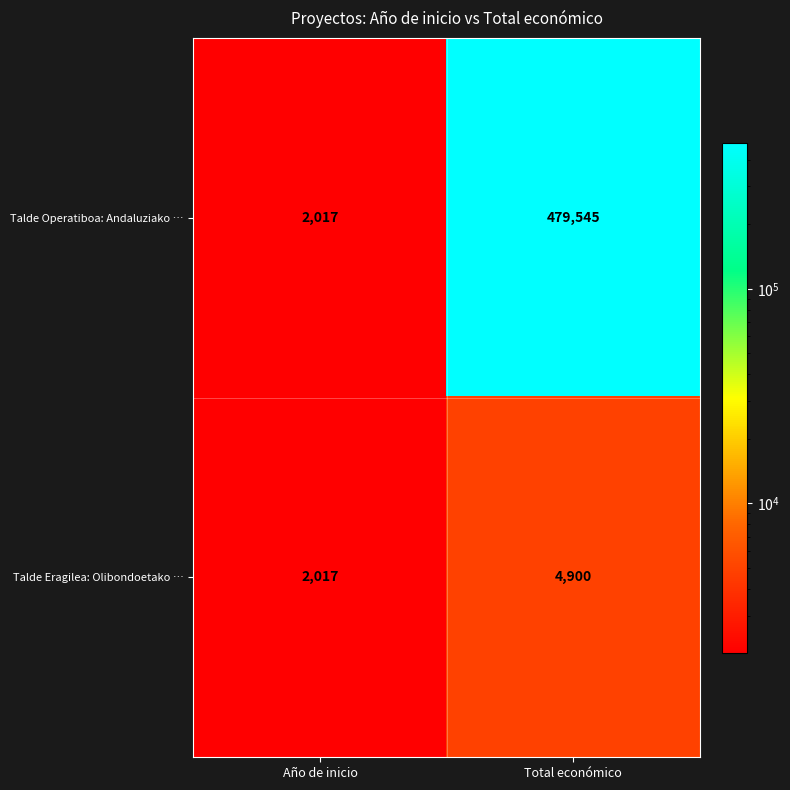

Is the value of Talde Operatiboa: Andaluziako … at Total económico greater than the value of Talde Eragilea: Olibondoetako … at Año de inicio?

Yes